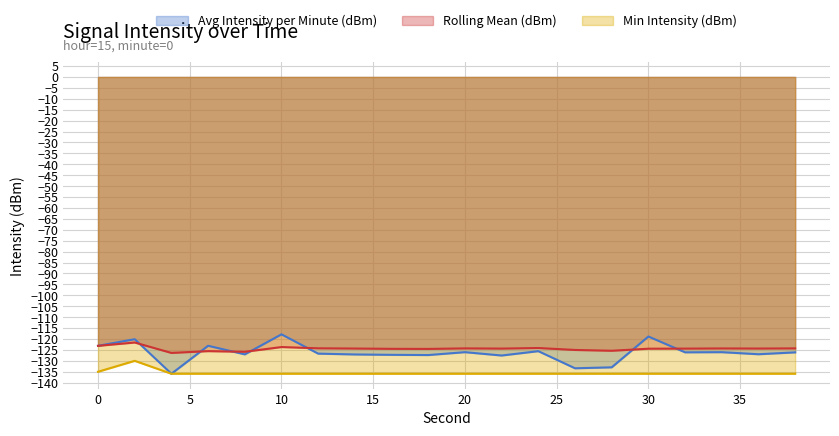

What is the average value of the Avg Intensity per Minute (dBm) series?

-126.3